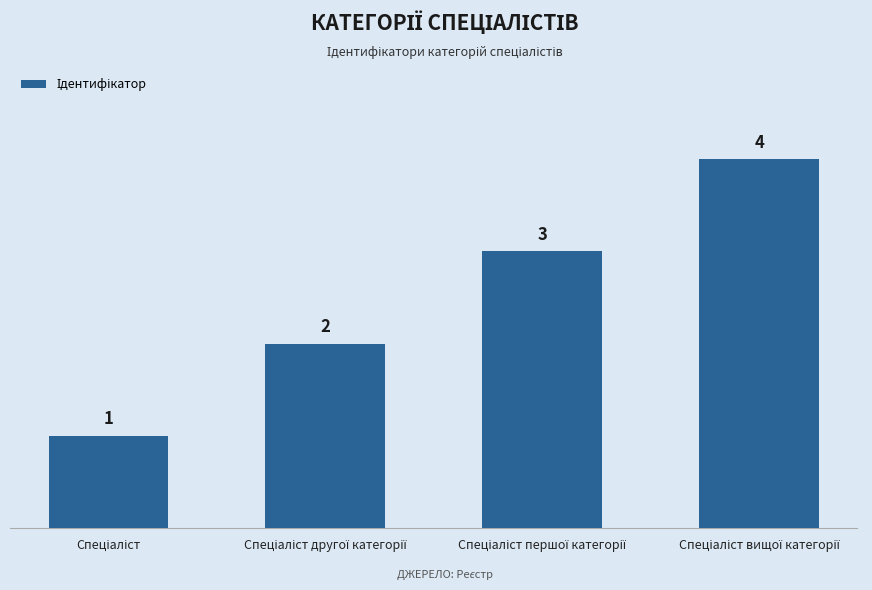

What is the maximum value shown in the chart?

4